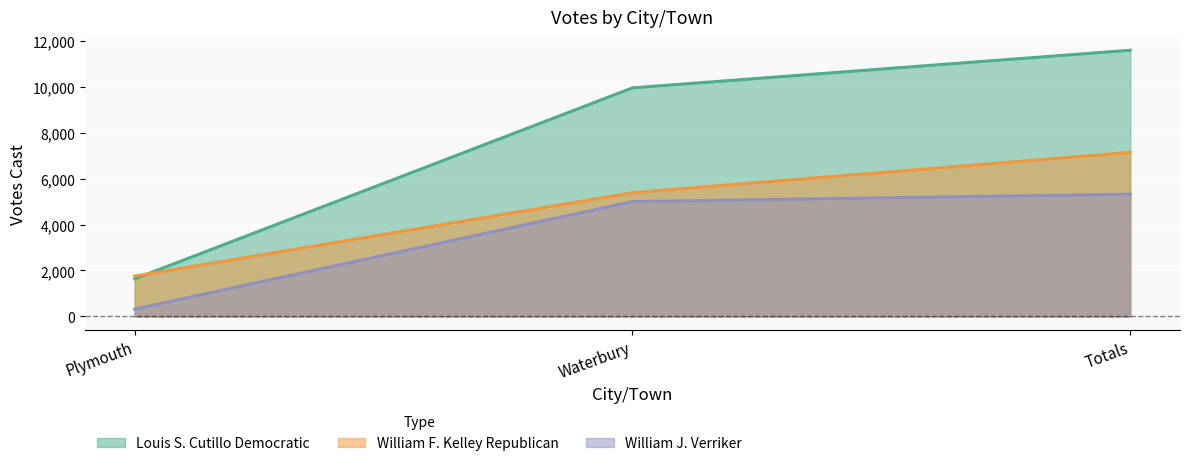

What is the difference between the highest and lowest values at Plymouth?

1433